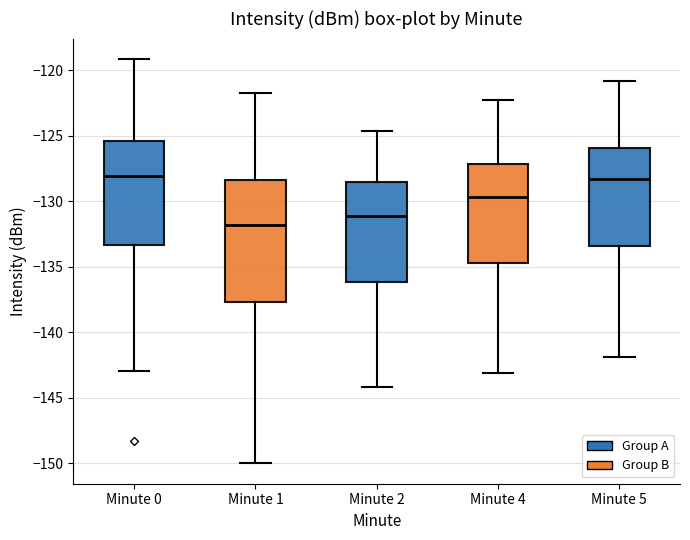

Reading left to right, read every box against the y-axis: the position of its median line, the range the box covers, and the ends of its whiskers. The values are not printed on the chart, so give them approximately, as read against the axis.

Minute 0: median -128.0, box -133.5 to -125.5, whiskers -143.0 to -119.0
Minute 1: median -132.0, box -137.5 to -128.5, whiskers -150.0 to -122.0
Minute 2: median -131.0, box -136.0 to -128.5, whiskers -144.0 to -124.5
Minute 4: median -129.5, box -134.5 to -127.0, whiskers -143.0 to -122.5
Minute 5: median -128.5, box -133.5 to -126.0, whiskers -142.0 to -121.0